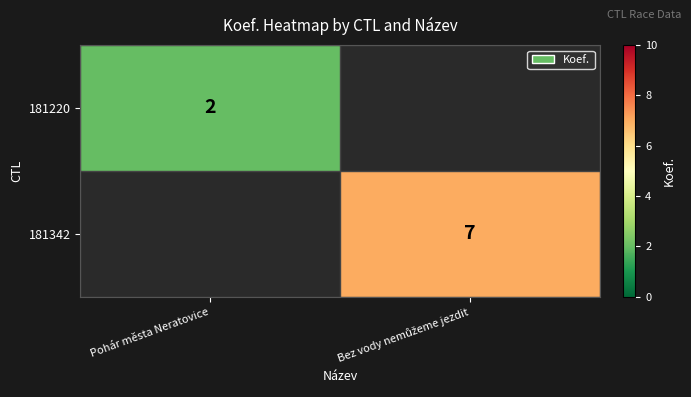

True or false: 181220 has a value of 2 at Pohár města Neratovice.

True